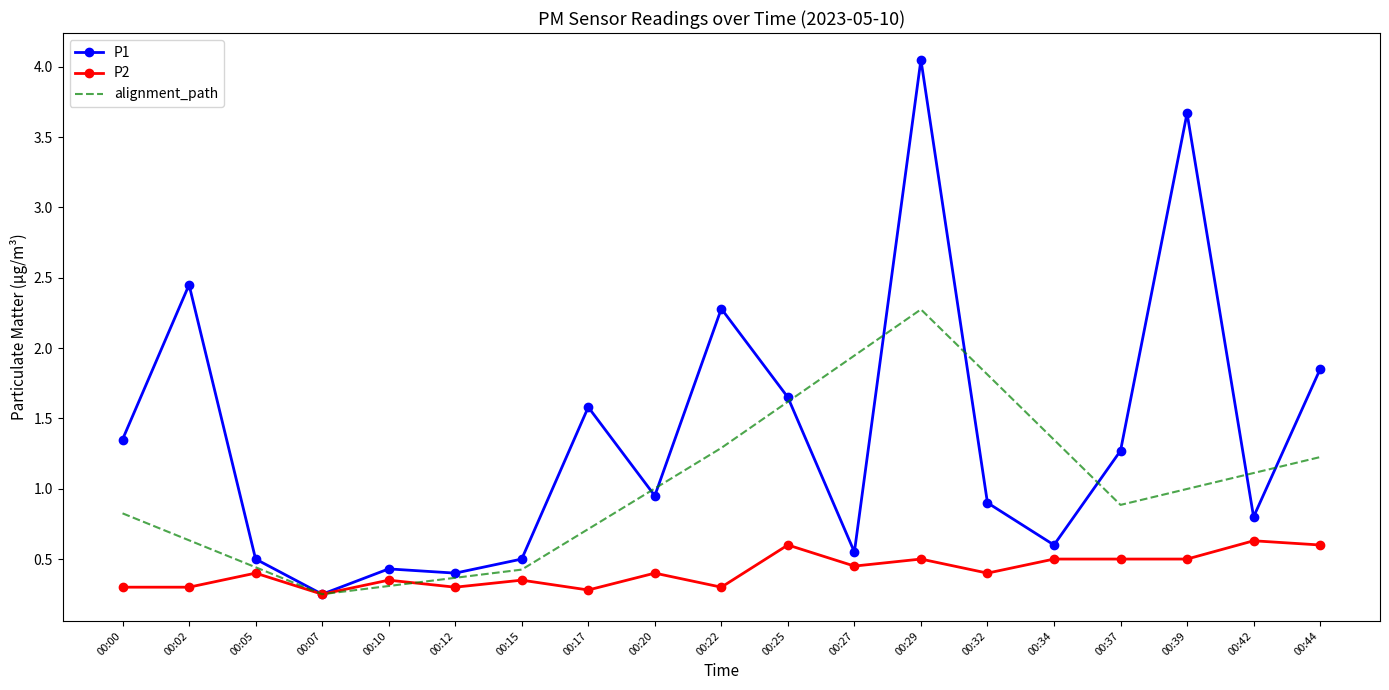

Reading right to left, transcribe all the data shown in this chart.

P1: 1.9	0.8	3.7	1.3	0.6	0.9	4.0	0.6	1.6	2.3	0.9	1.6	0.5	0.4	0.4	0.2	0.5	2.5	1.4
P2: 0.6	0.6	0.5	0.5	0.5	0.4	0.5	0.5	0.6	0.3	0.4	0.3	0.3	0.3	0.3	0.2	0.4	0.3	0.3